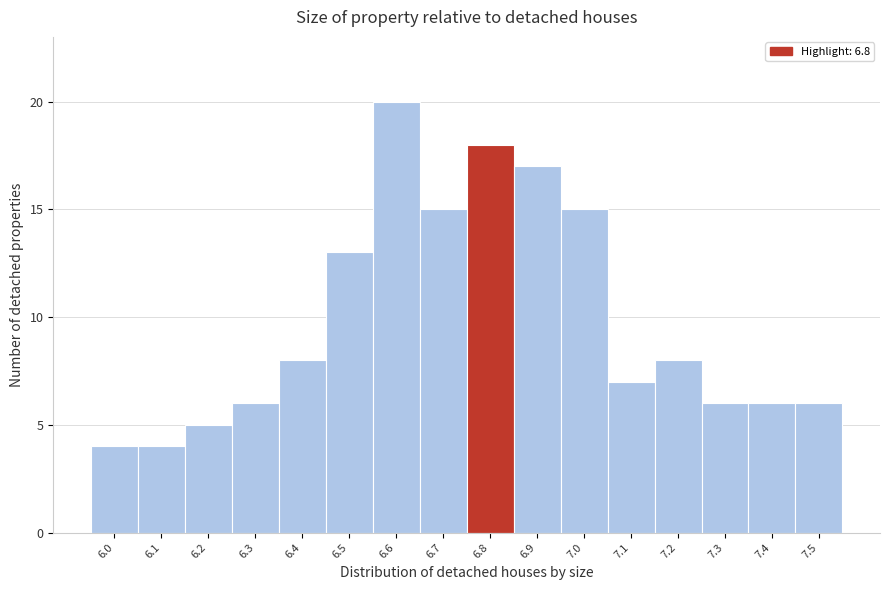

Reading left to right, what are all the values shown in this chart?

6.0=4	6.1=4	6.2=5	6.3=6	6.4=8	6.5=13	6.6=20	6.7=15	6.8=18	6.9=17	7.0=15	7.1=7	7.2=8	7.3=6	7.4=6	7.5=6